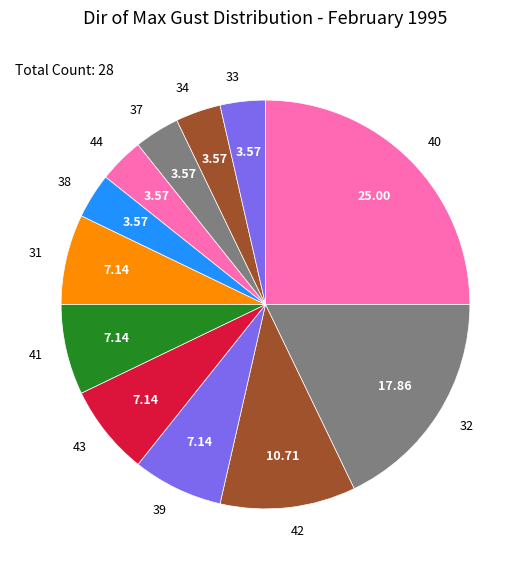

What is the ratio of the value at 38 to the value at 39?

0.5